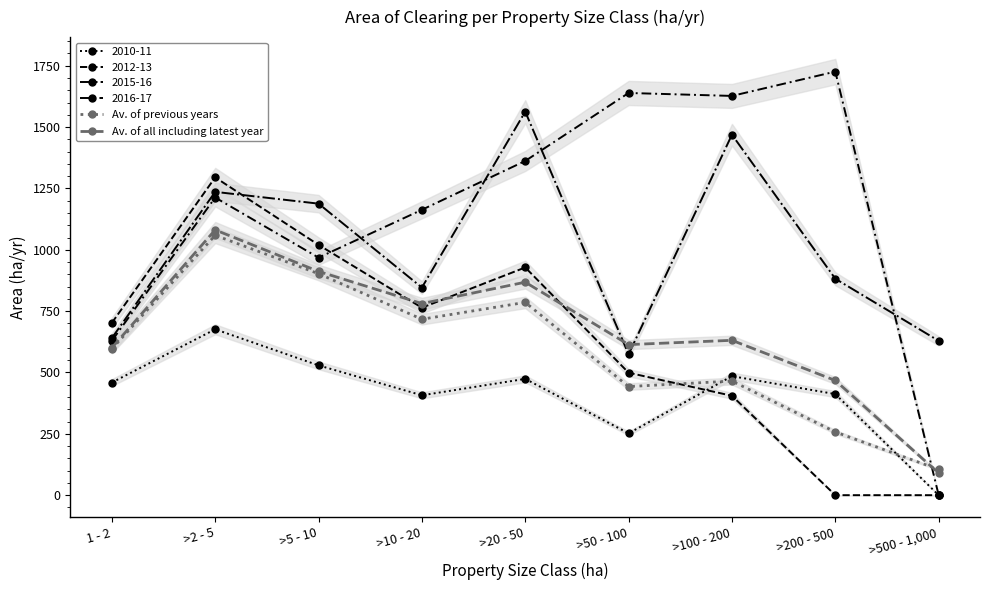

Rank the categories by Av. of previous years value from highest to lowest.

>2 - 5, >5 - 10, >20 - 50, >10 - 20, 1 - 2, >100 - 200, >50 - 100, >200 - 500, >500 - 1,000